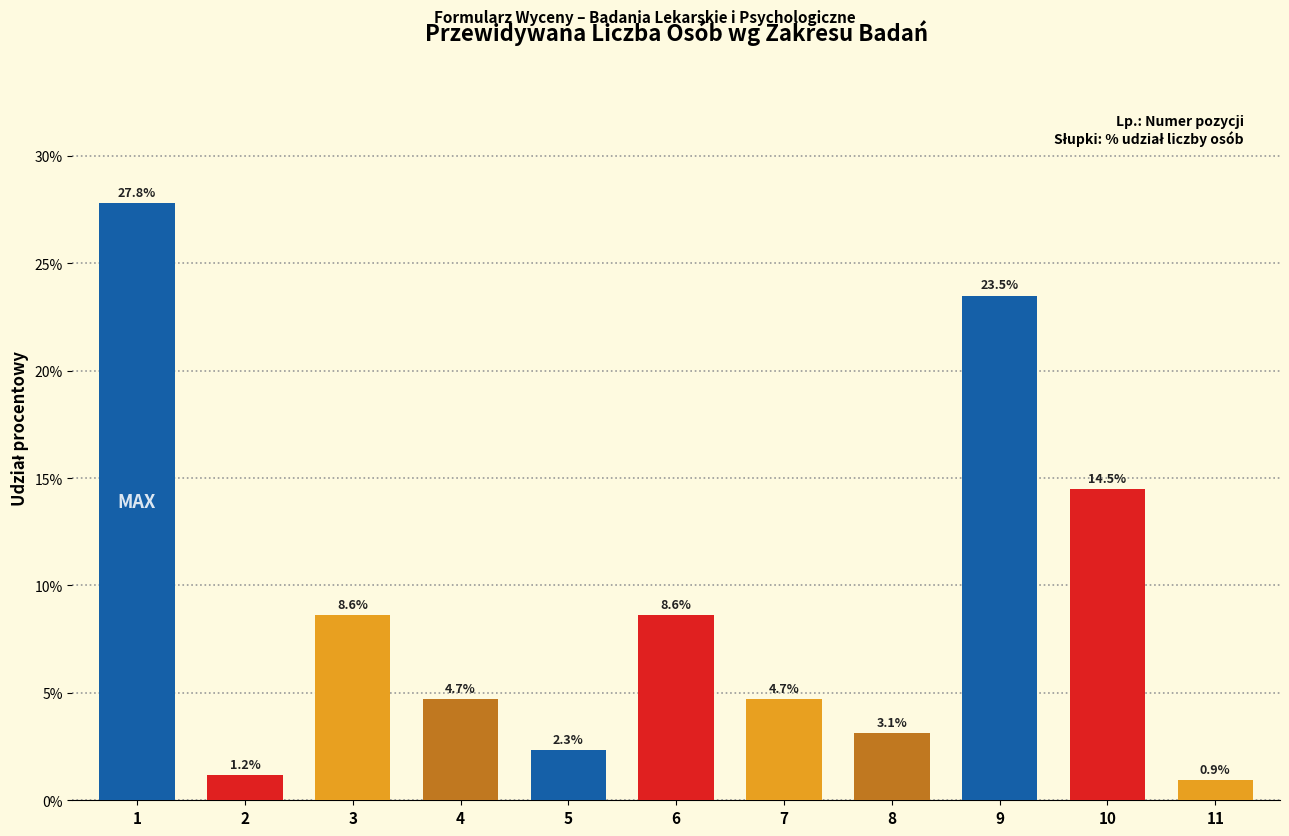

Reading left to right, list all the values displayed in this chart.

27.8	1.2	8.6	4.7	2.3	8.6	4.7	3.1	23.5	14.5	0.9